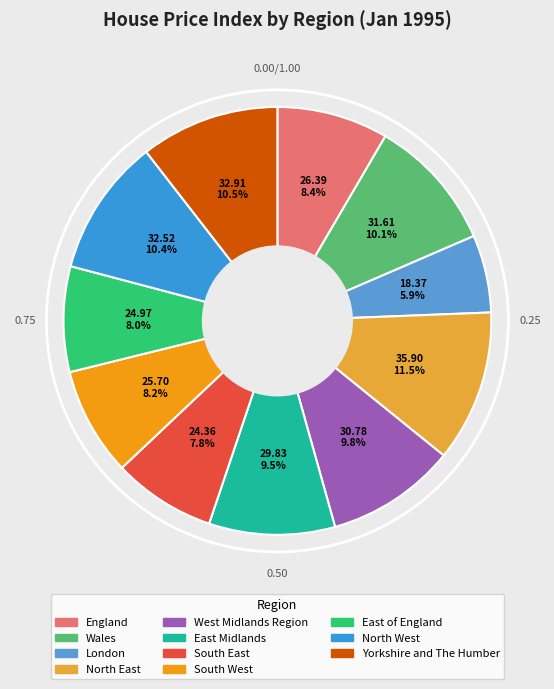

What is the ratio of the value at South West to the value at Yorkshire and The Humber?

0.8